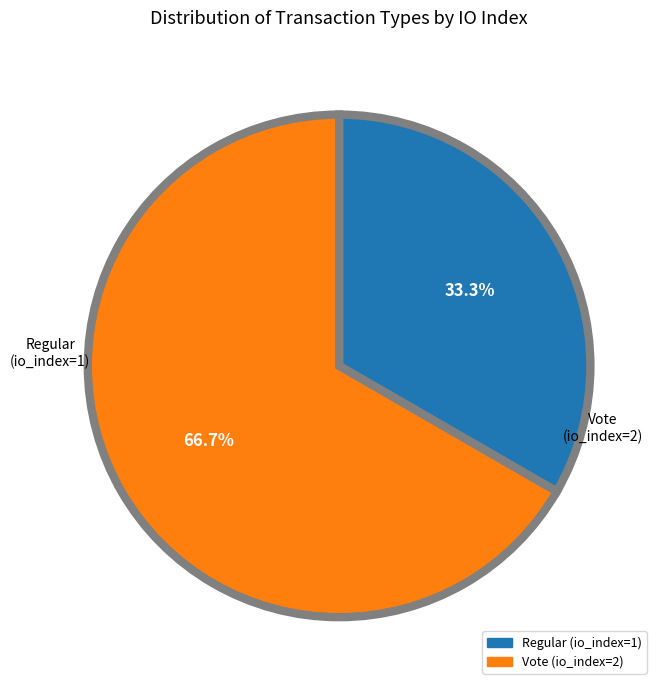

Which slice is the largest?

Vote (io_index=2)